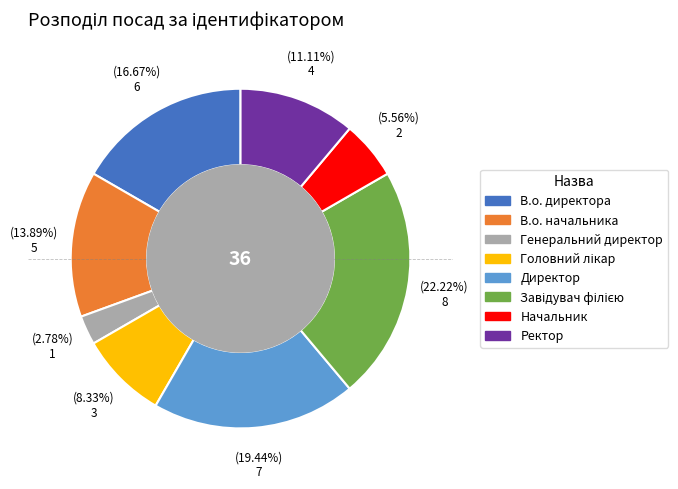

What is the ratio of the value at Начальник to the value at Директор?

0.3